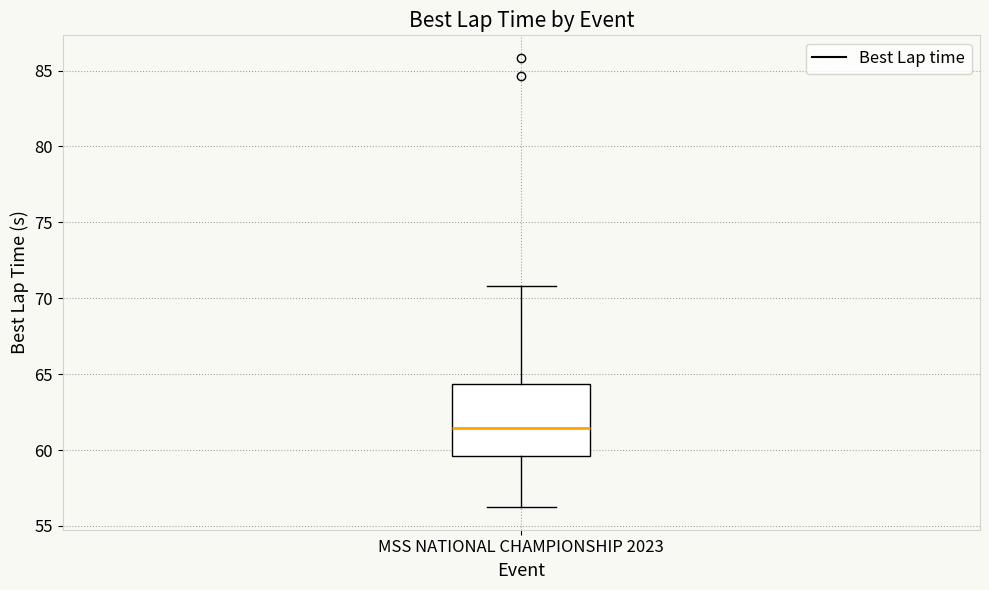

Read this box plot against the y-axis: the position of the median line, the range covered by the box, and the ends of both whiskers. The values are not printed on the chart, so give them approximately, as read against the axis.

median 61.5, box 59.5 to 64.5, whiskers 56.0 to 71.0